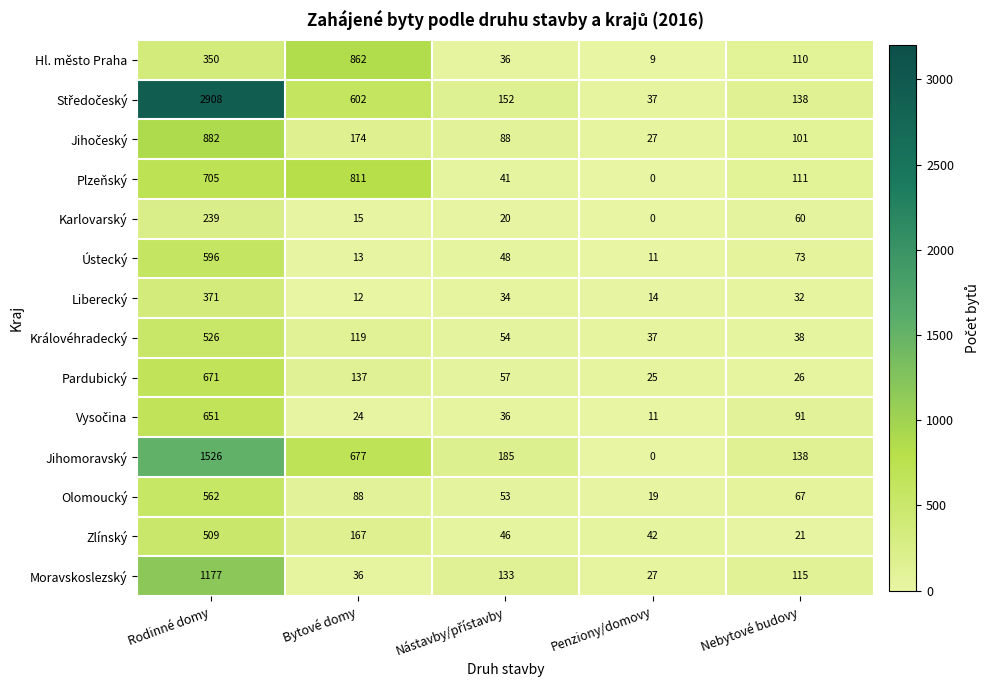

At which label is Karlovarský closest to 119?

Nebytové budovy